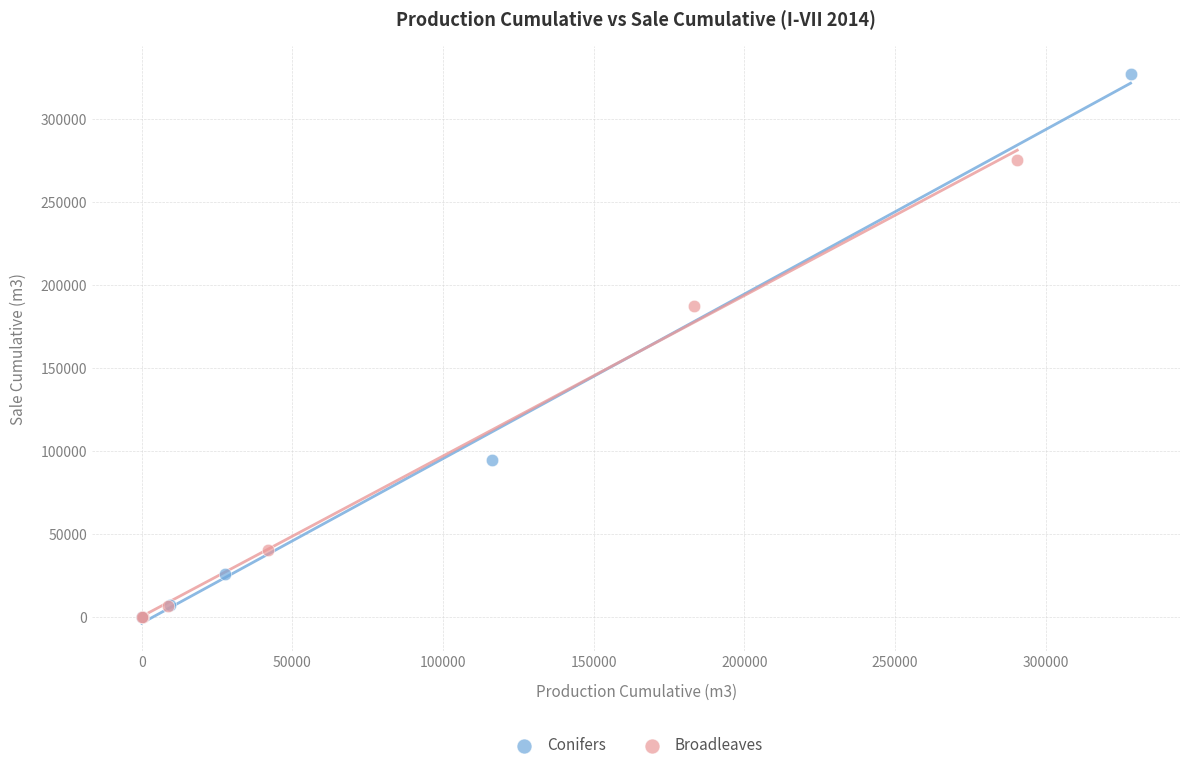

Which series contains the highest Y value?

Conifers